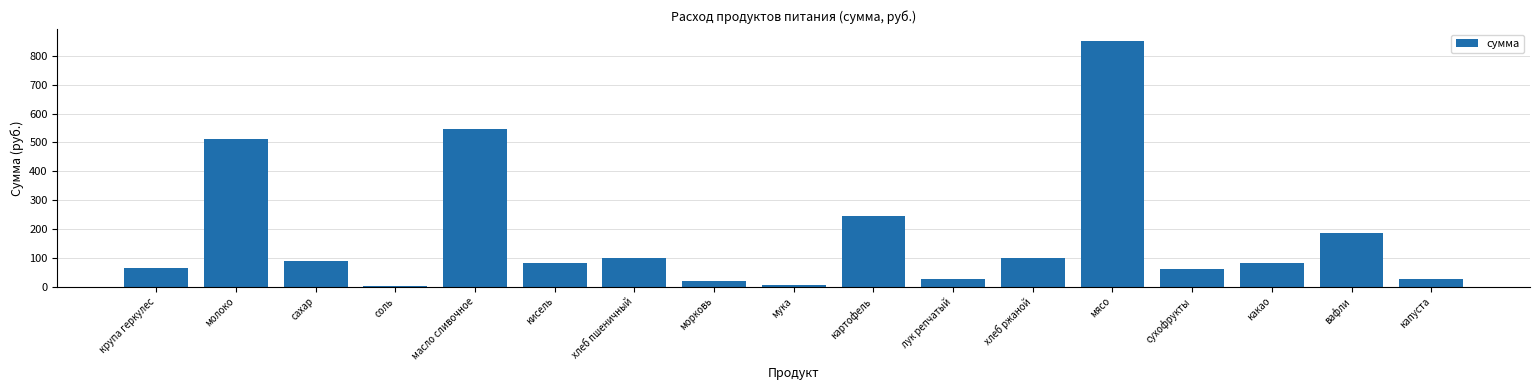

How many categories are shown in the chart?

17